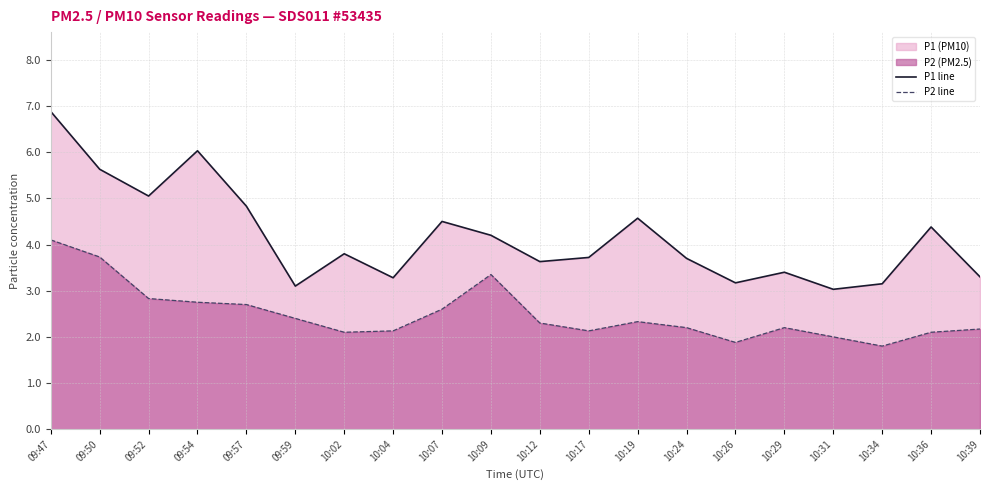

How many interior local peaks does the P1 line series have?

6